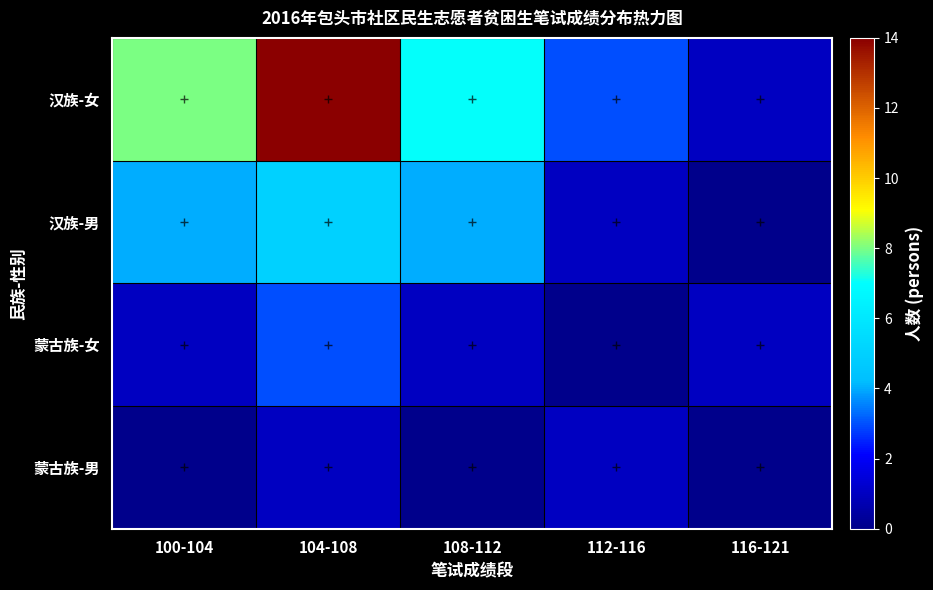

Reading left to right, extract all data points from this chart.

汉族-女: 100-104=8	104-108=14	108-112=7	112-116=3	116-121=1
汉族-男: 100-104=4	104-108=5	108-112=4	112-116=1	116-121=0
蒙古族-女: 100-104=1	104-108=3	108-112=1	112-116=0	116-121=1
蒙古族-男: 100-104=0	104-108=1	108-112=0	112-116=1	116-121=0